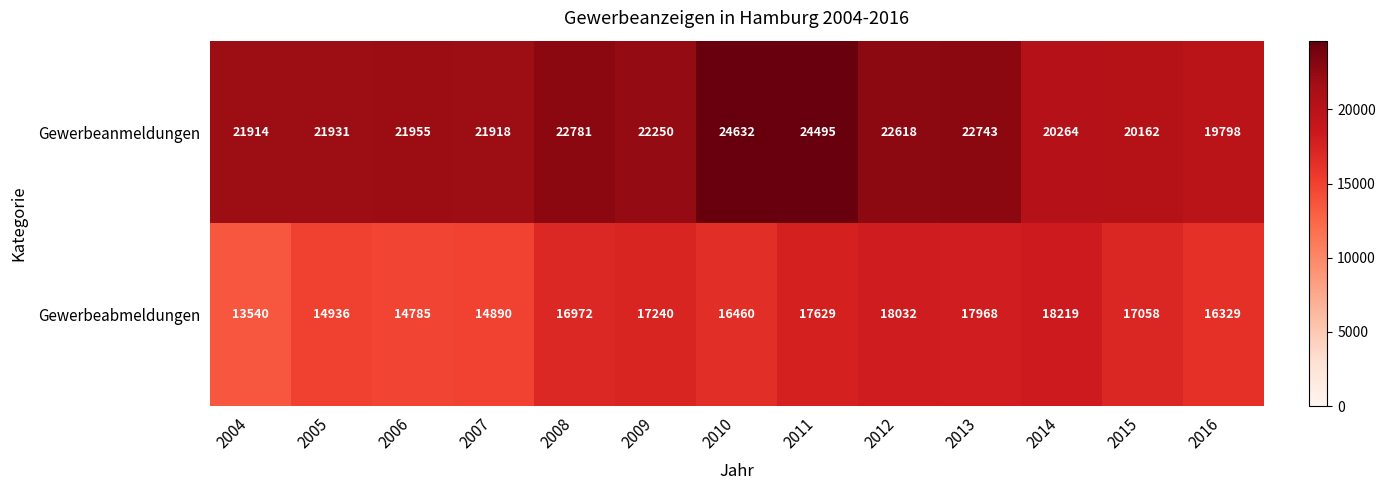

List the series in order of their peak value, highest first.

Gewerbeanmeldungen, Gewerbeabmeldungen